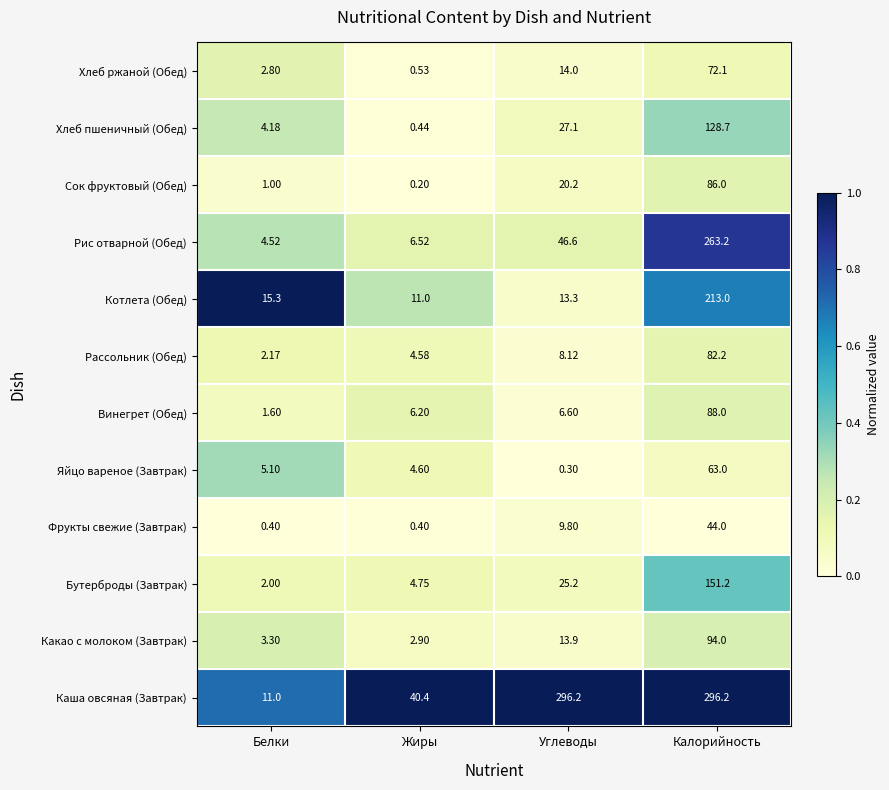

Which series has the widest spread of values?

Каша овсяная (Завтрак)